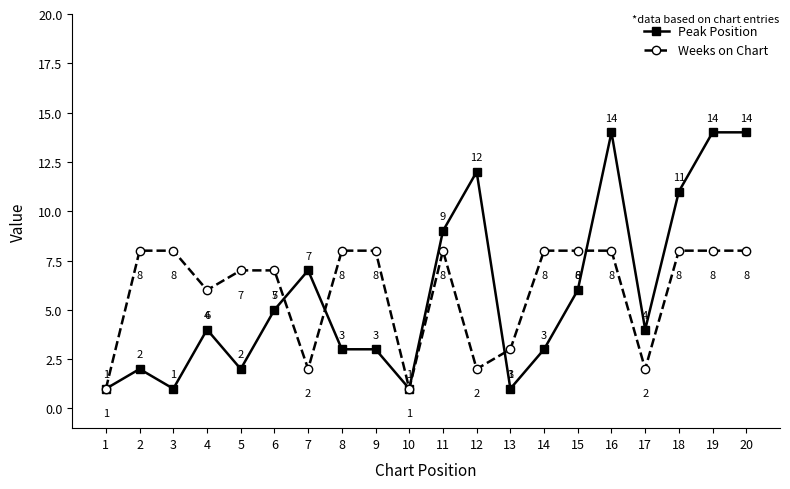

What is the total value across all series at 1?

2